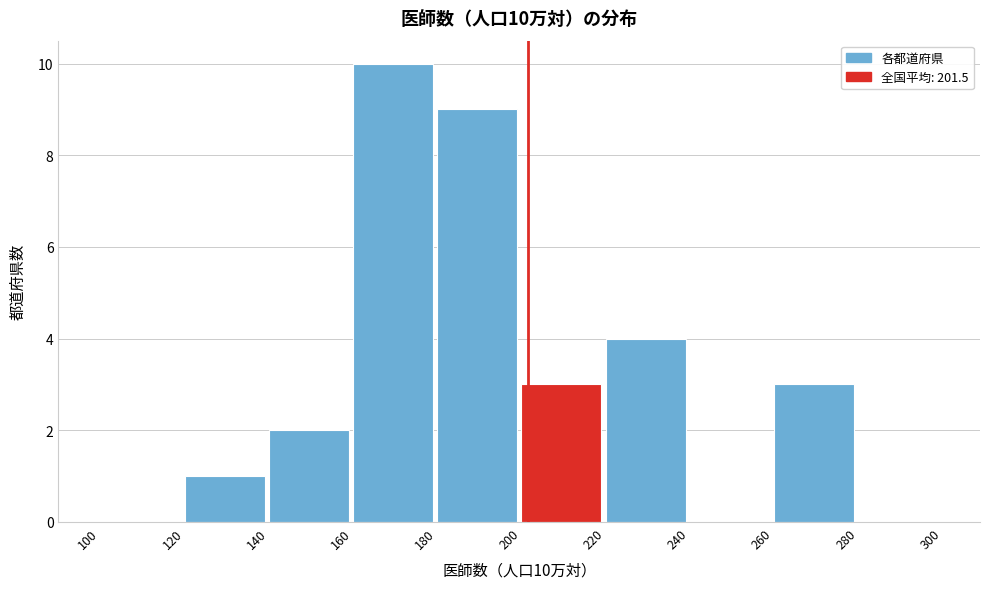

Over which range of the x-axis is the bar tallest?

160 to 180